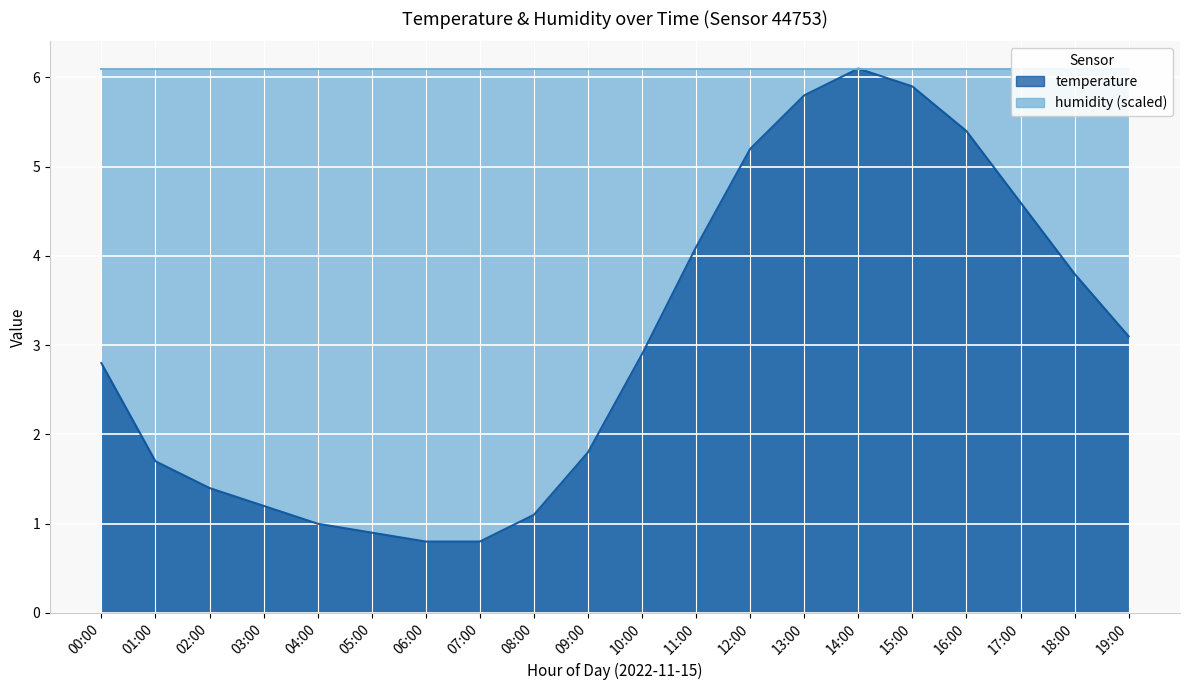

What is the ratio of the value at 17:00 to the value at 18:00?

1.2